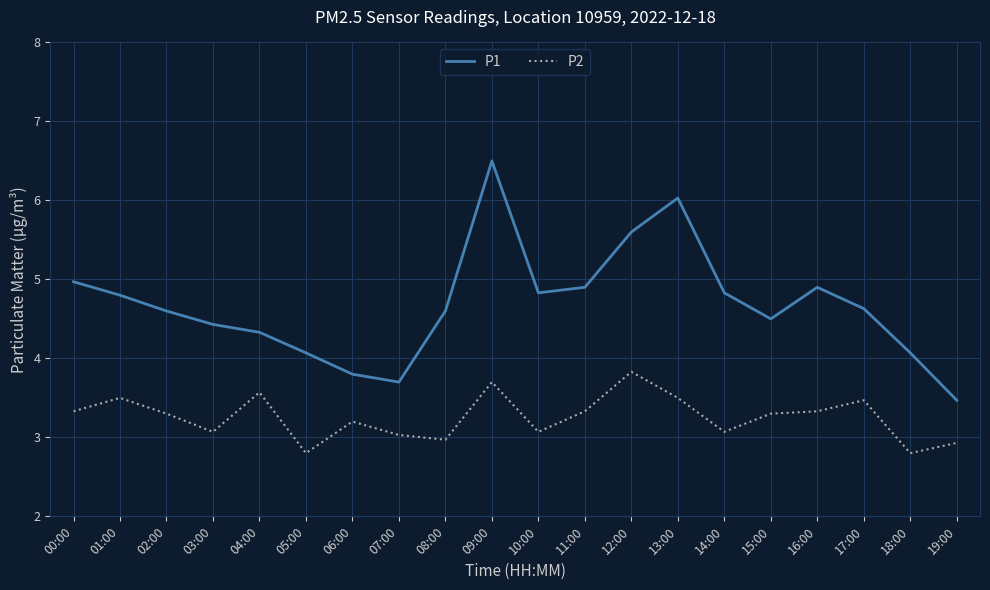

Which series has the widest spread of values?

P1